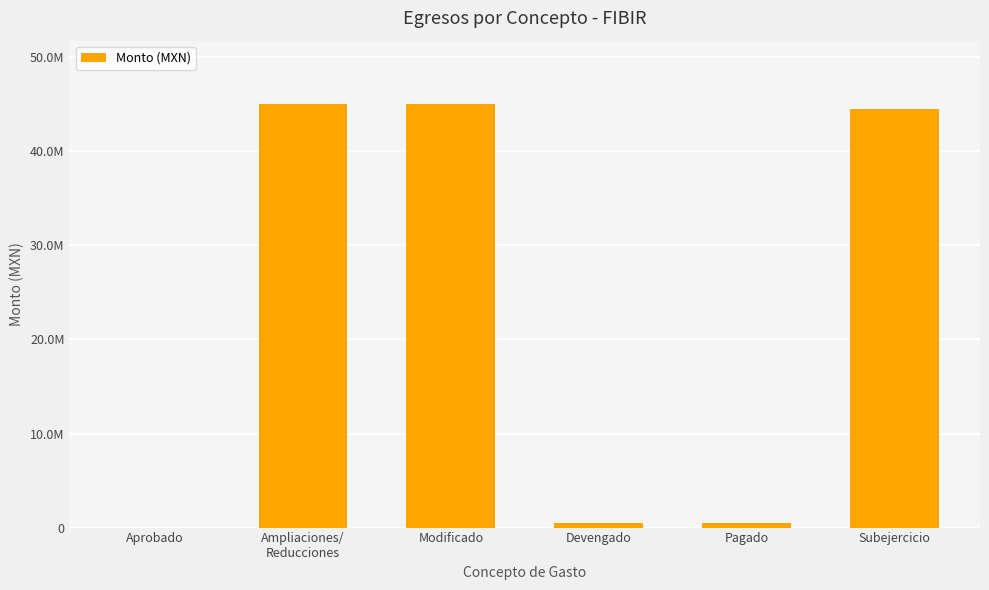

What is the value of the 3rd bar from the left?

45016844.3